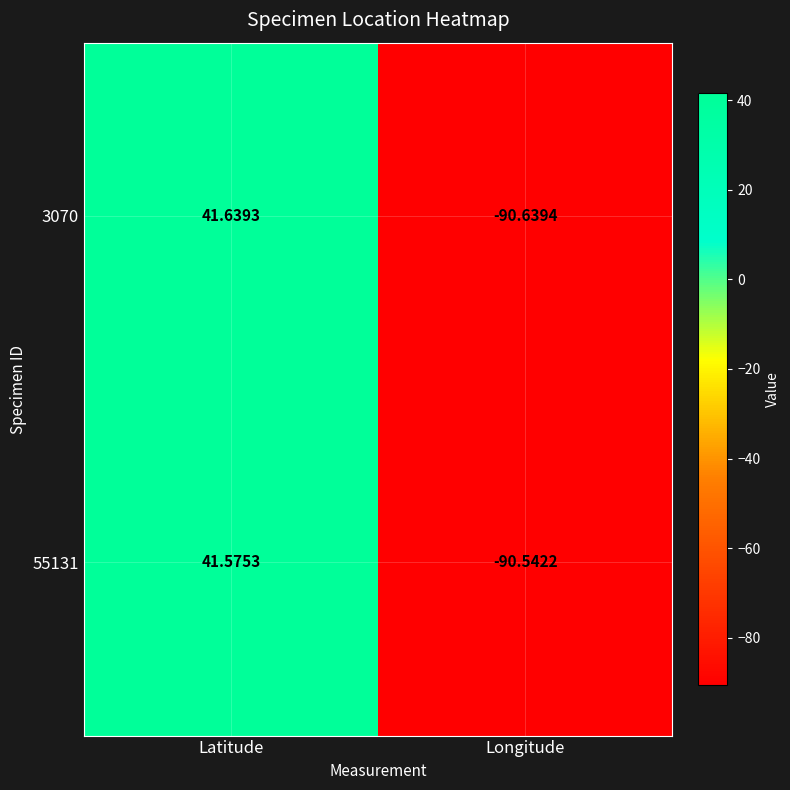

At Longitude, list the series in order from largest to smallest.

55131, 3070